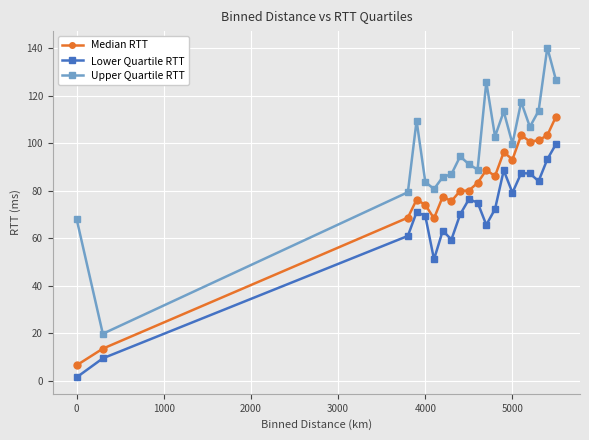

How many lines are shown in the chart?

3